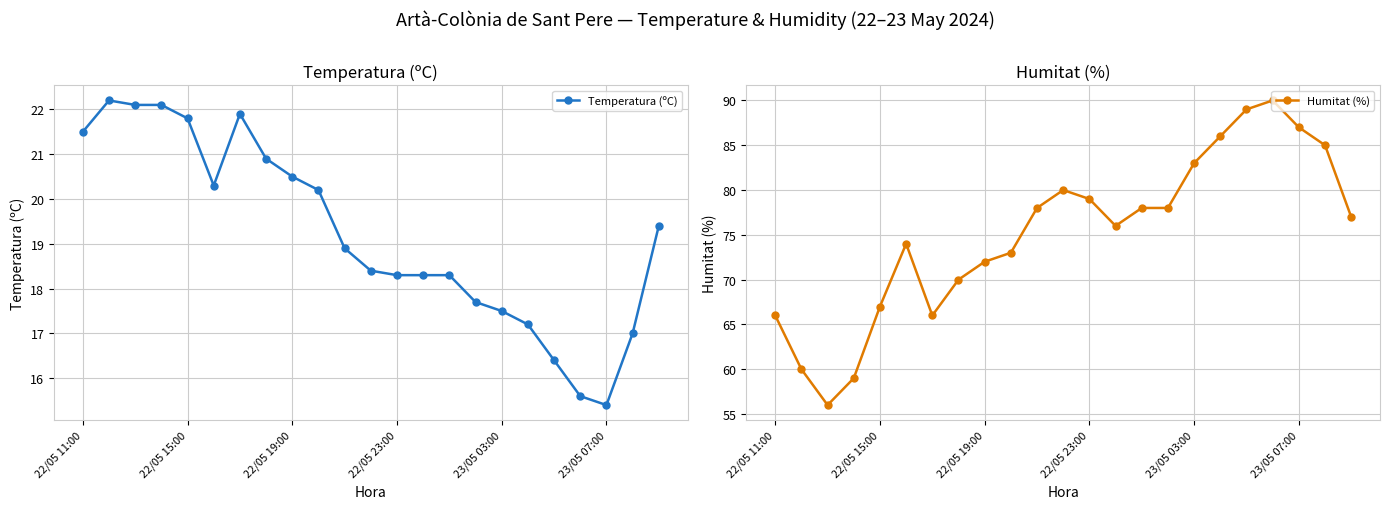

Which category has the lowest value in the Temperatura (ºC) series?

23/05 07:00